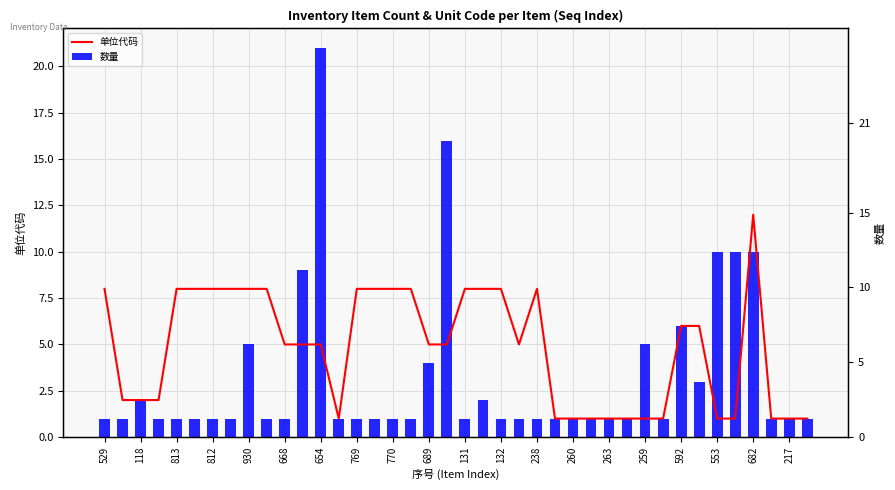

Which series has the largest total across all categories?

单位代码